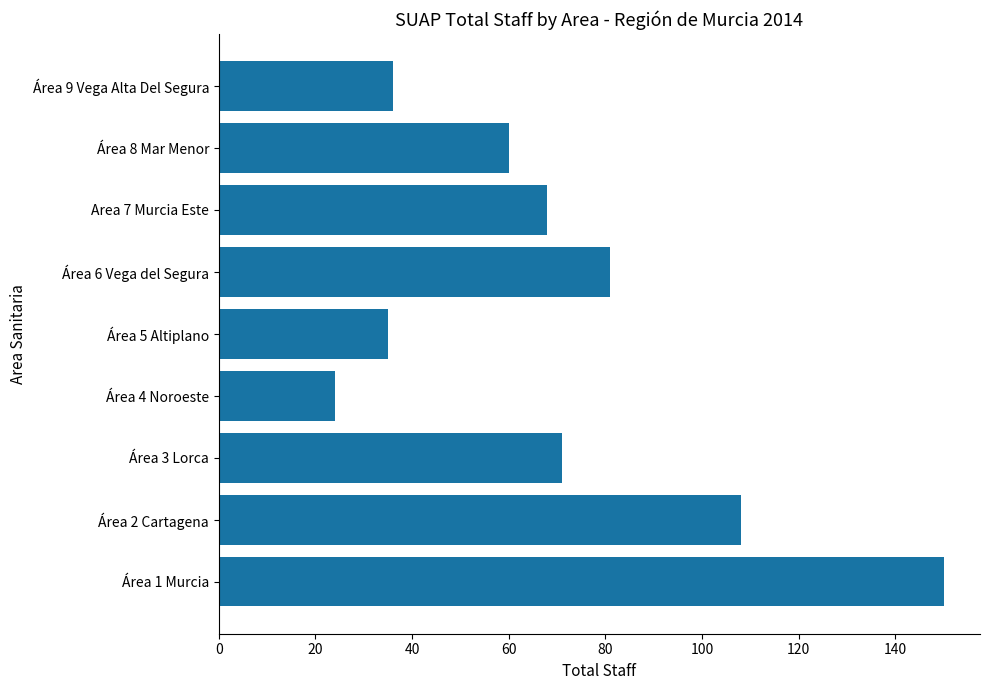

What is the change in value from Área 1 Murcia to Área 8 Mar Menor?

-90